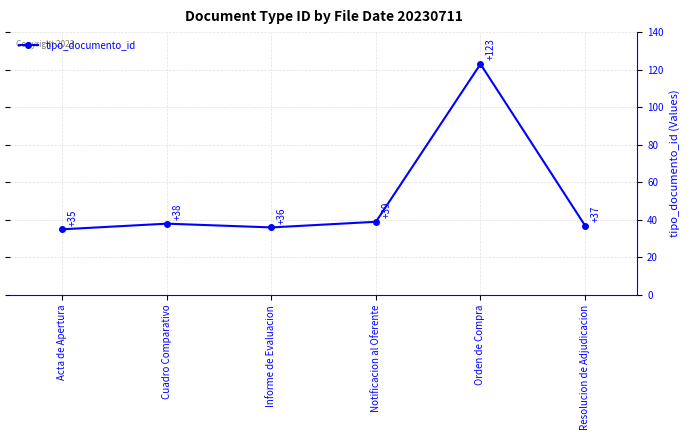

Which category has the highest value across all series?

Orden de Compra